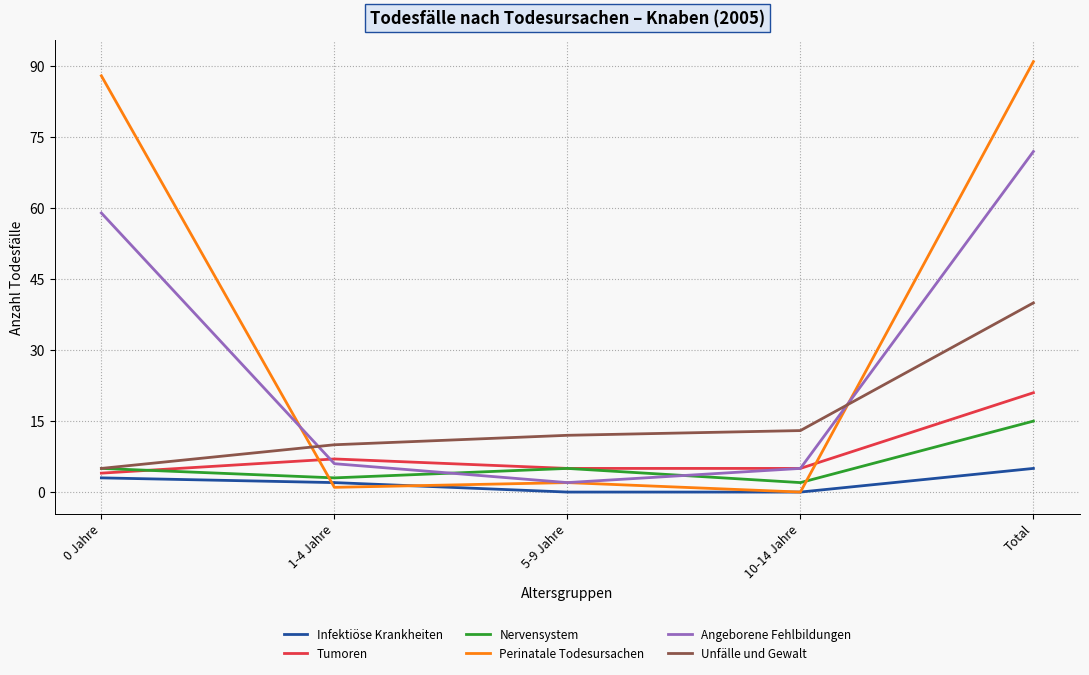

What is the approximate value of Unfälle und Gewalt at Total?

40